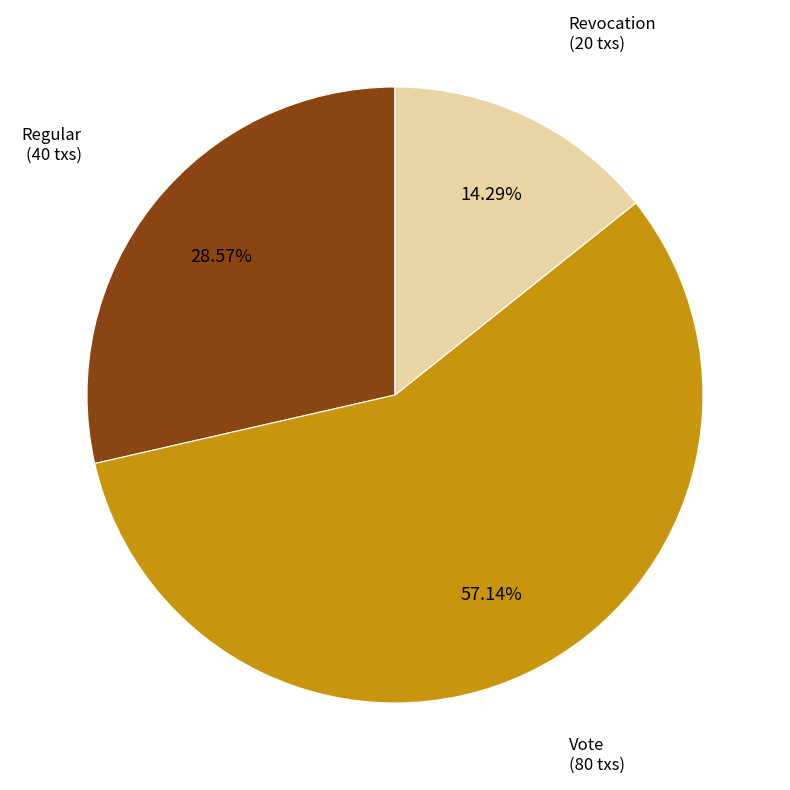

Is there a majority slice in this chart?

Yes